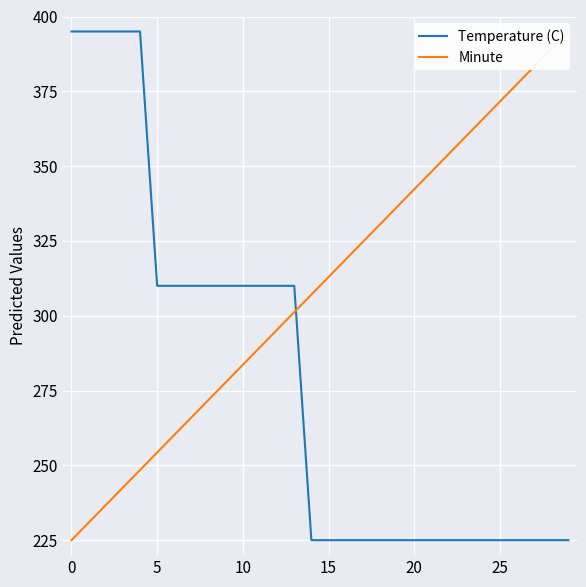

What is the smallest value displayed?

225.0